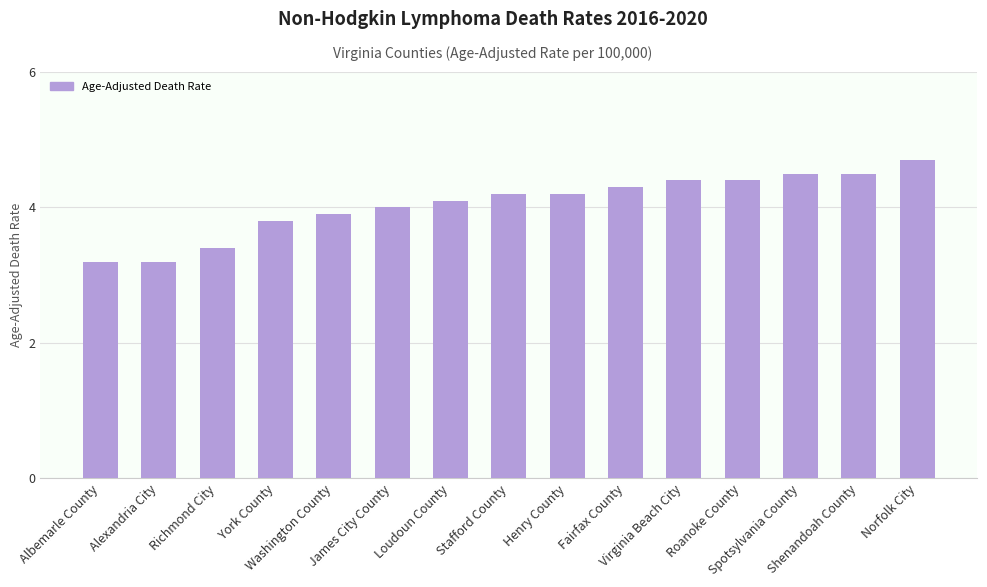

Reading right to left, what are all the values shown in this chart?

Norfolk City=4.7	Shenandoah County=4.5	Spotsylvania County=4.5	Roanoke County=4.4	Virginia Beach City=4.4	Fairfax County=4.3	Henry County=4.2	Stafford County=4.2	Loudoun County=4.1	James City County=4.0	Washington County=3.9	York County=3.8	Richmond City=3.4	Alexandria City=3.2	Albemarle County=3.2